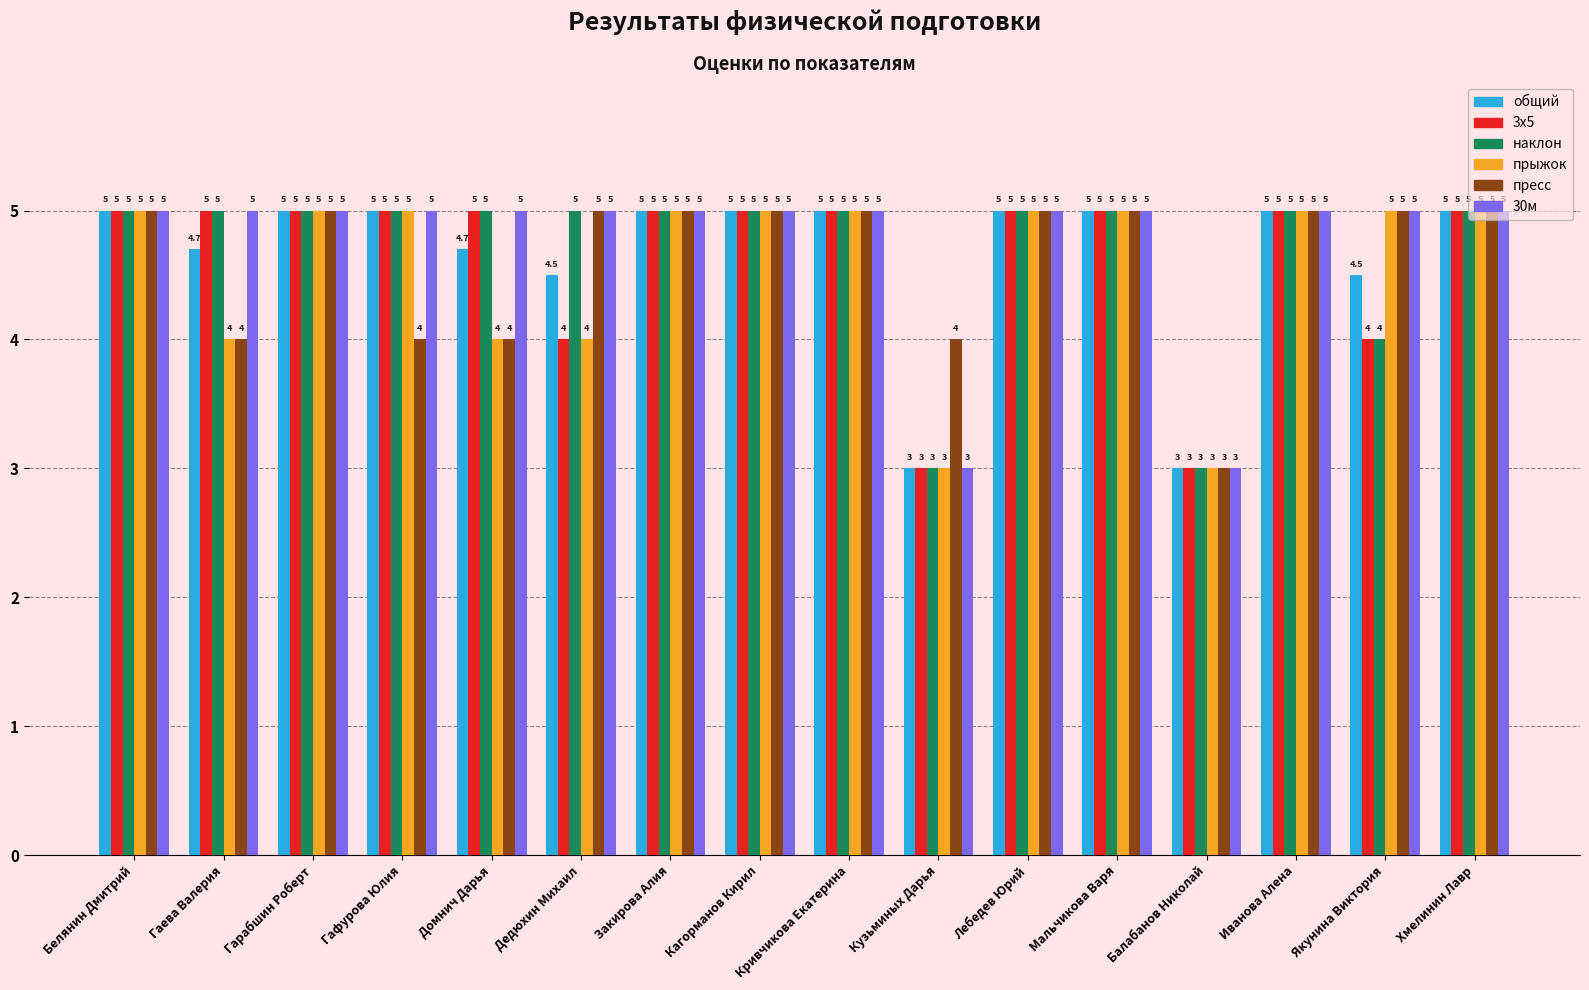

What is the sum of all наклон values?

75.0